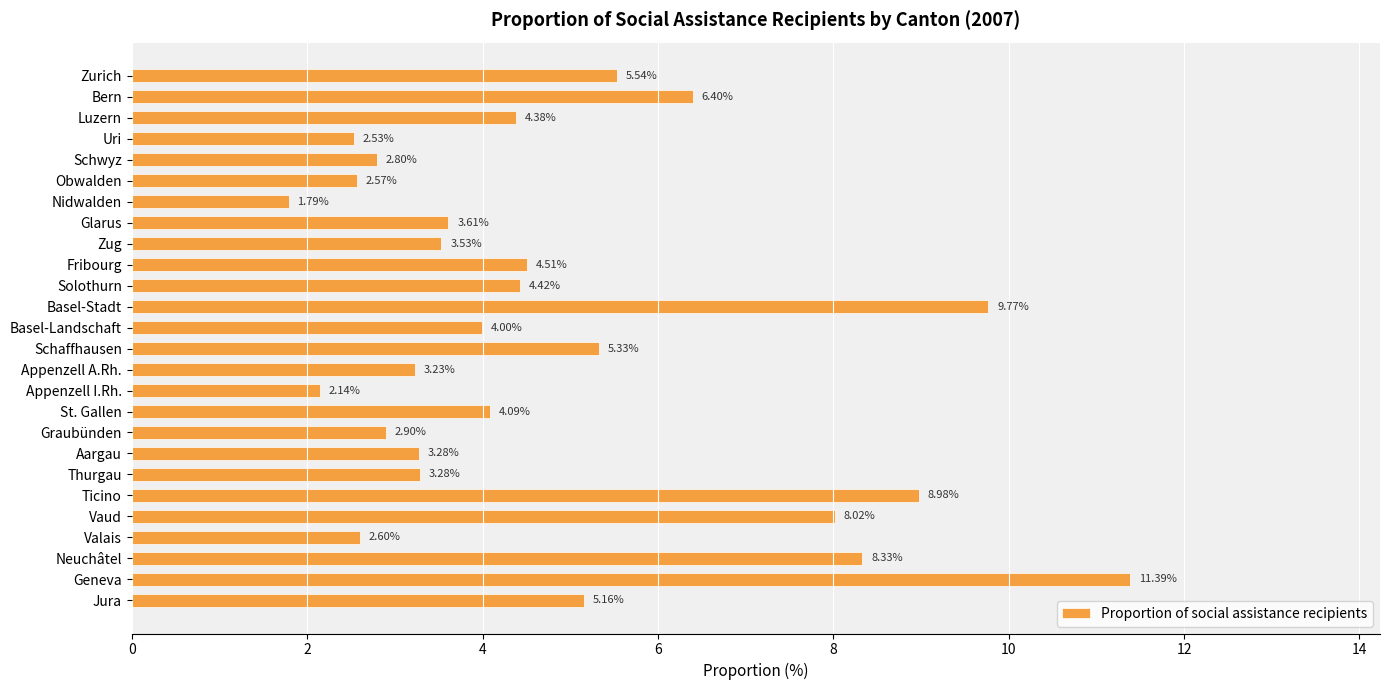

What is the difference between the values at Basel-Landschaft and Jura?

1.2